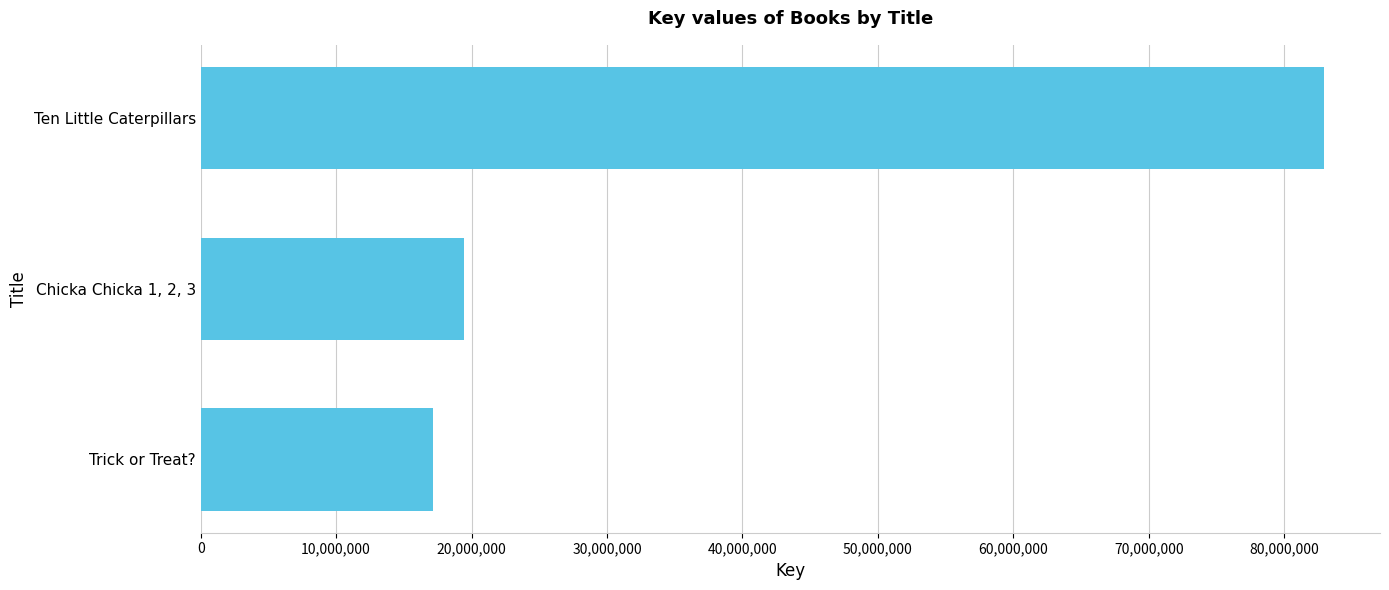

Read the value at Trick or Treat?.

17162978